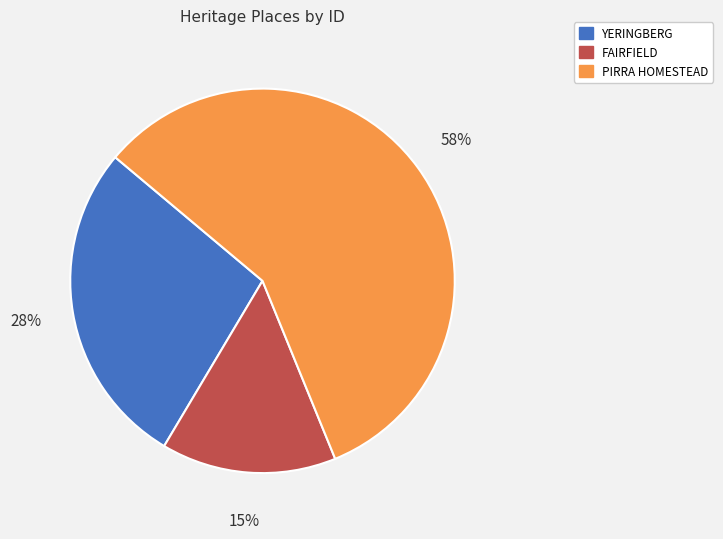

Which category has the biggest portion of the pie?

PIRRA HOMESTEAD